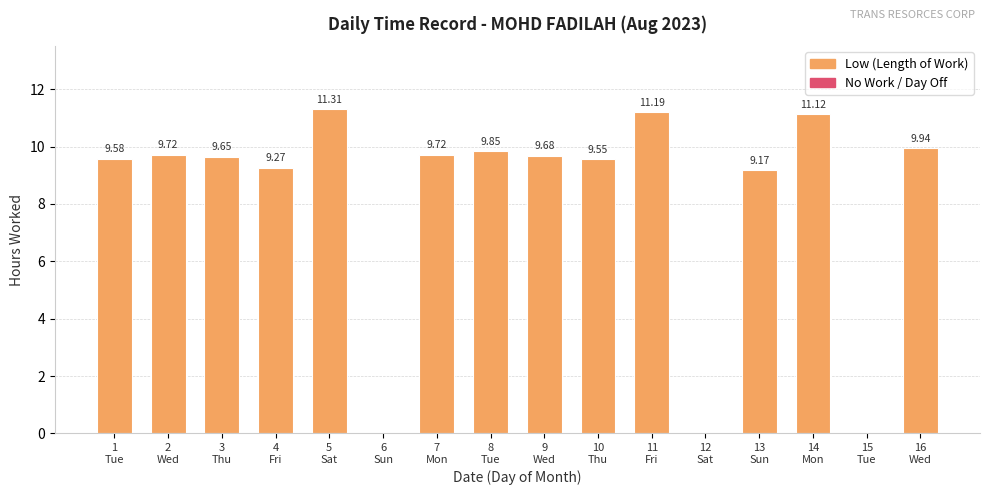

What is the sum of all values?

129.8